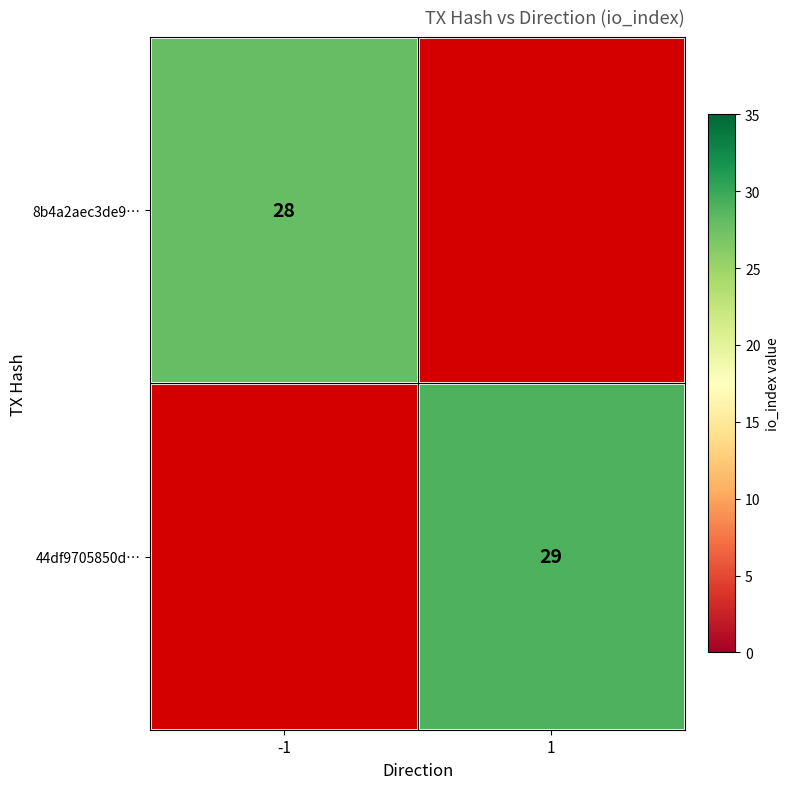

The 44df9705850d… series shows 29 at 1. True or false?

True